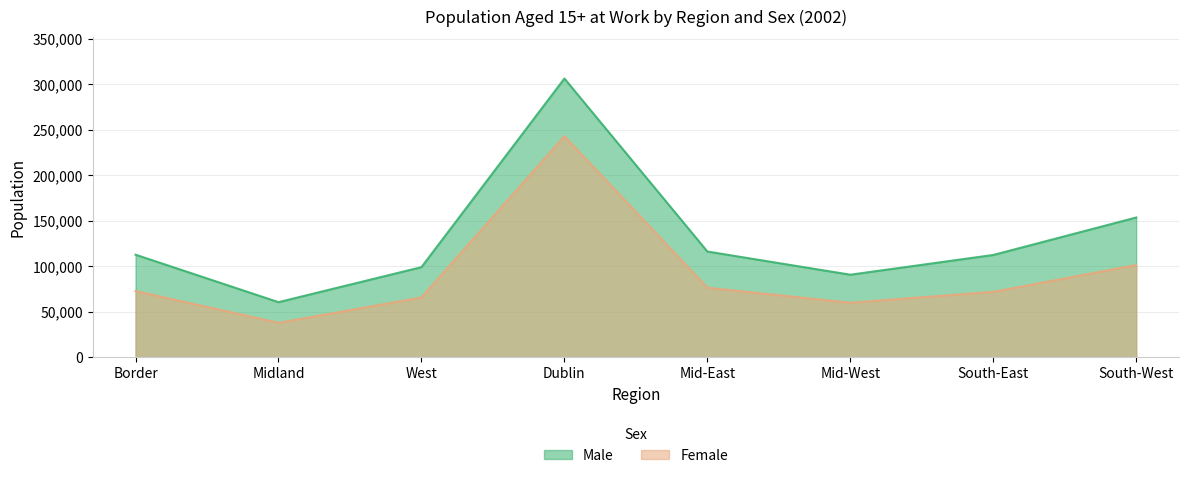

Rank the series by their average value, from highest to lowest.

Male, Female